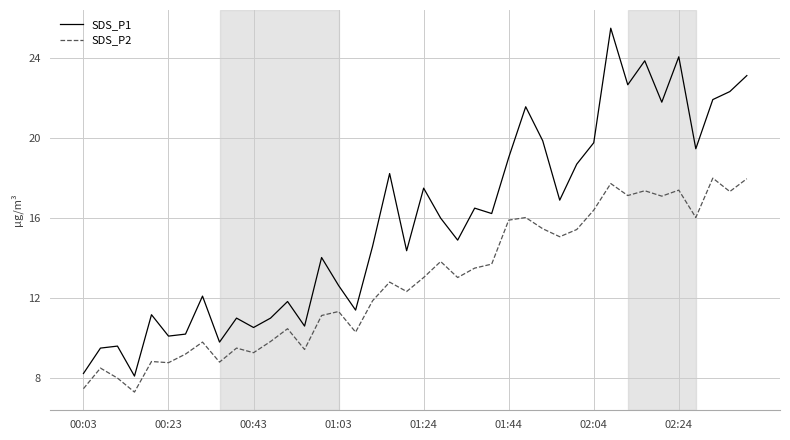

How many distinct data groups are displayed?

2